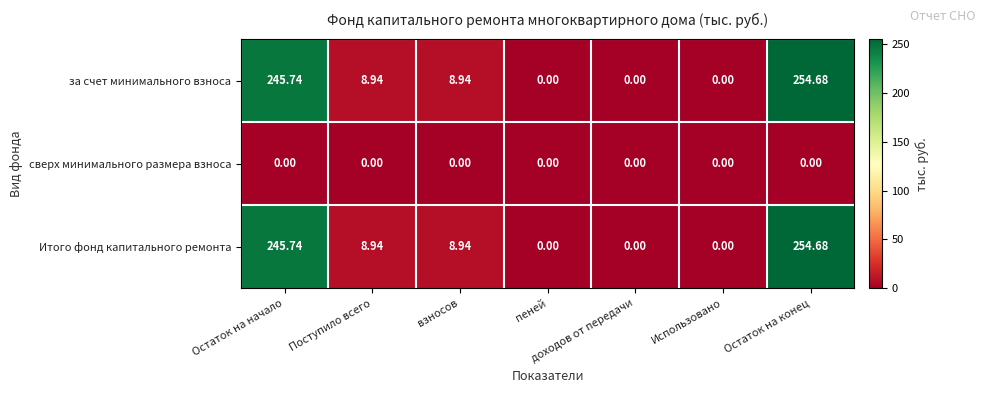

How many series are shown in this chart?

3